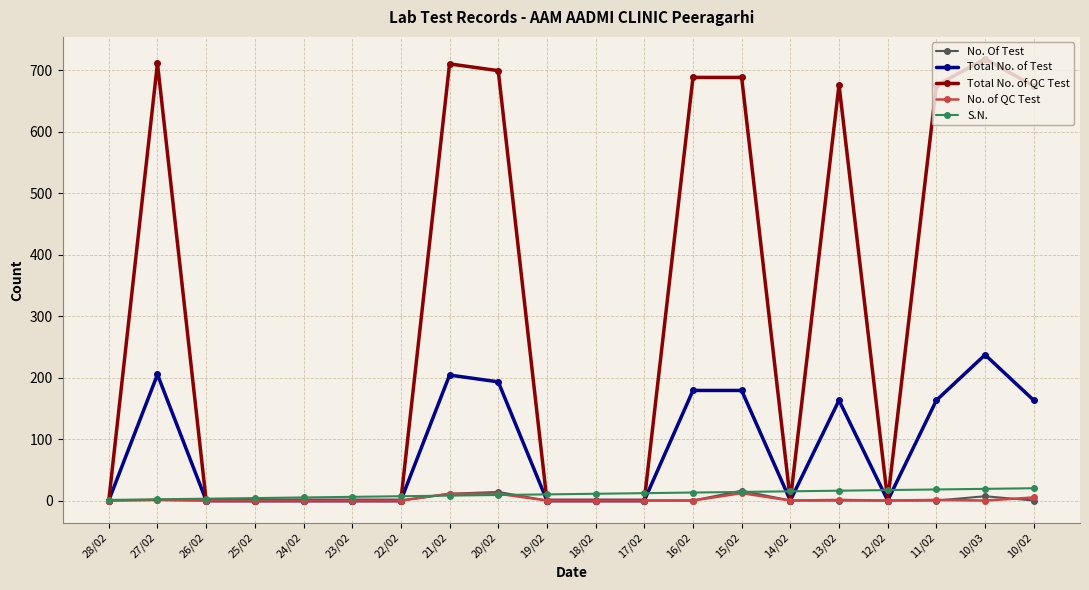

What is the label of the 17th point from the right?

25/02